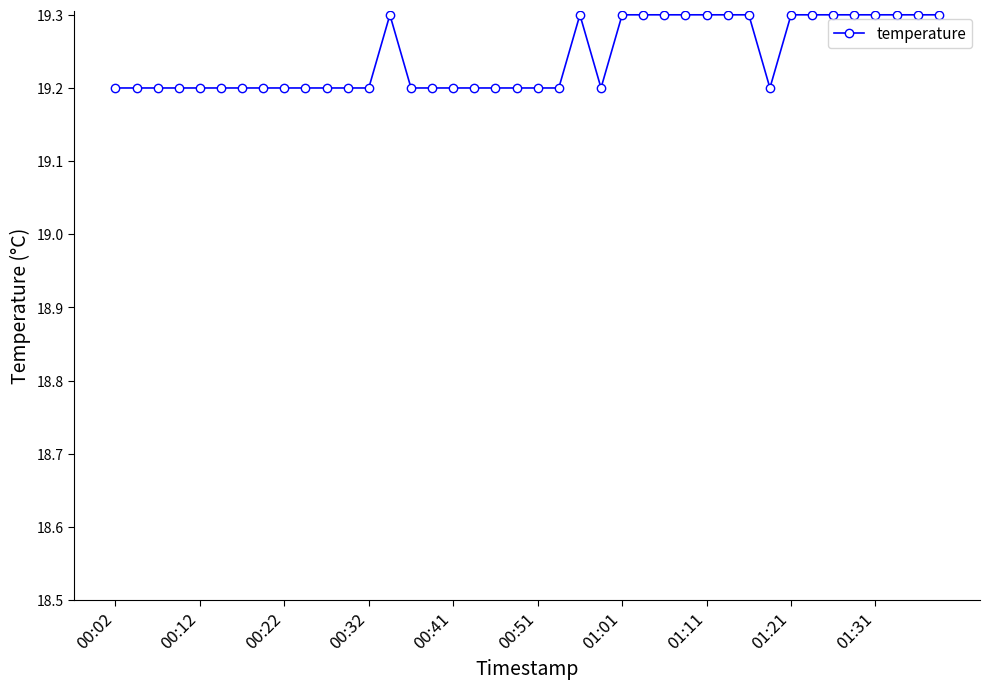

Count the values in the range 19 to 20.

40